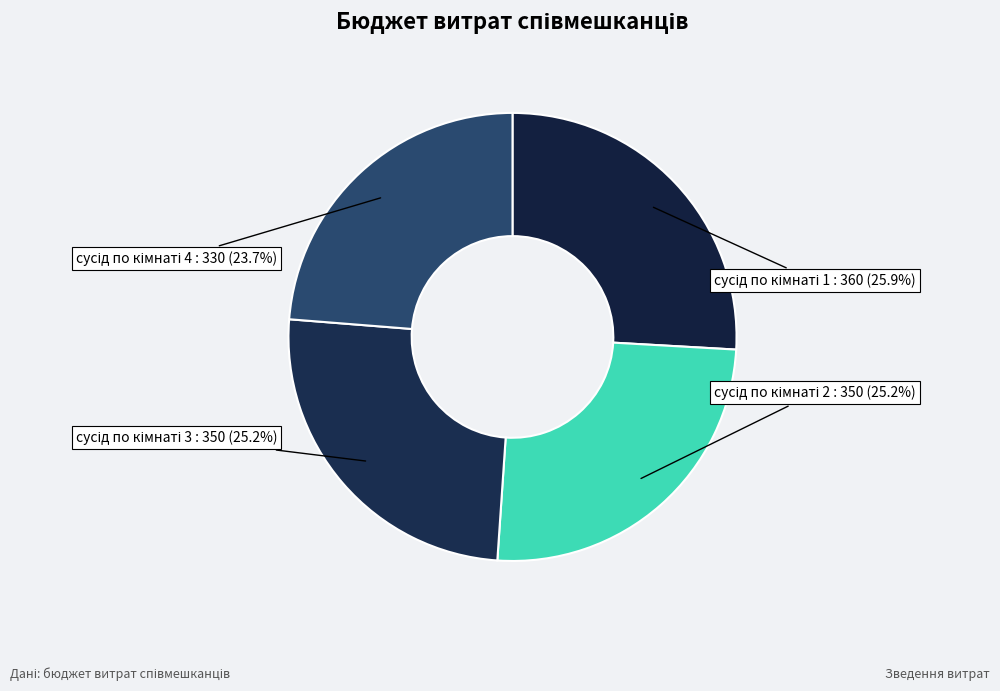

Is there a majority slice in this chart?

No